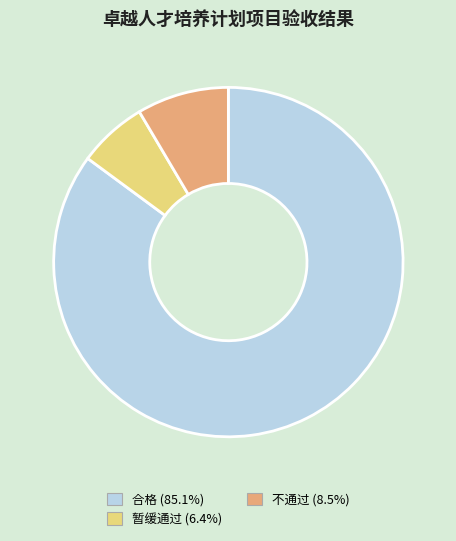

Rank the categories by value from highest to lowest.

合格, 不通过, 暂缓通过